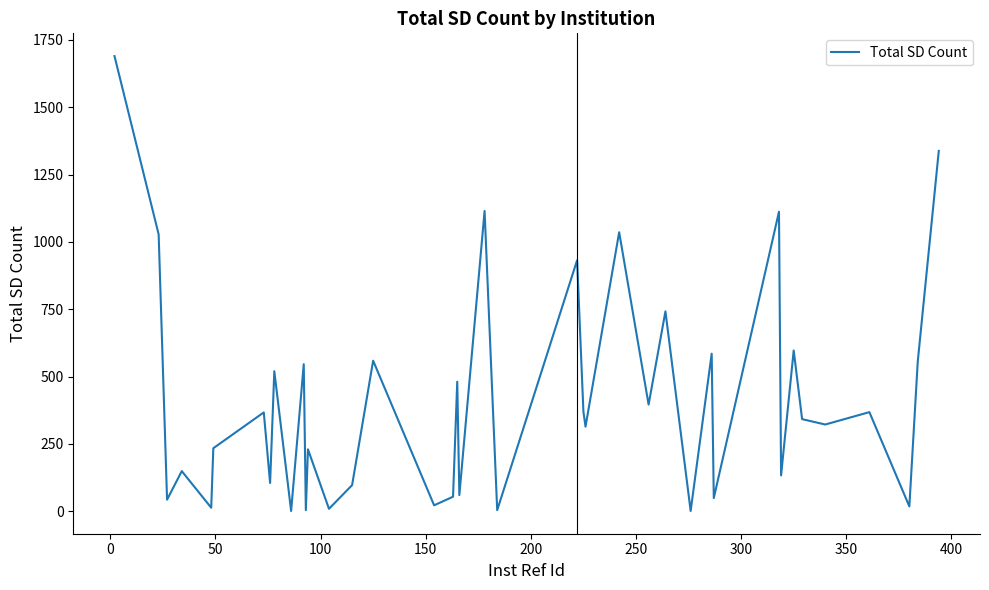

What is the maximum value shown in the chart?

1690